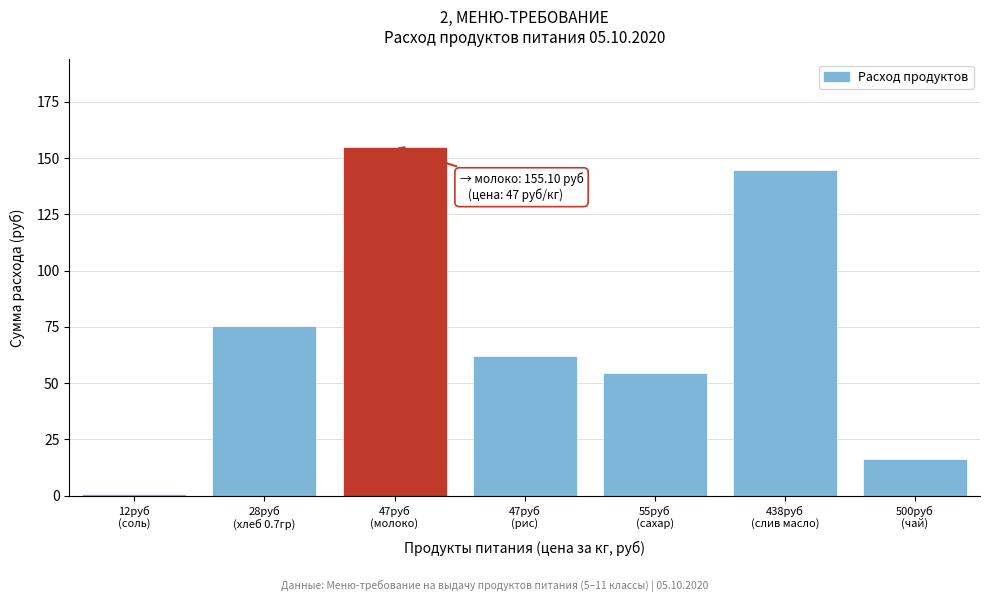

Reading left to right, transcribe all the data shown in this chart.

0.8	75.4	155.1	62.0	54.5	144.8	16.5